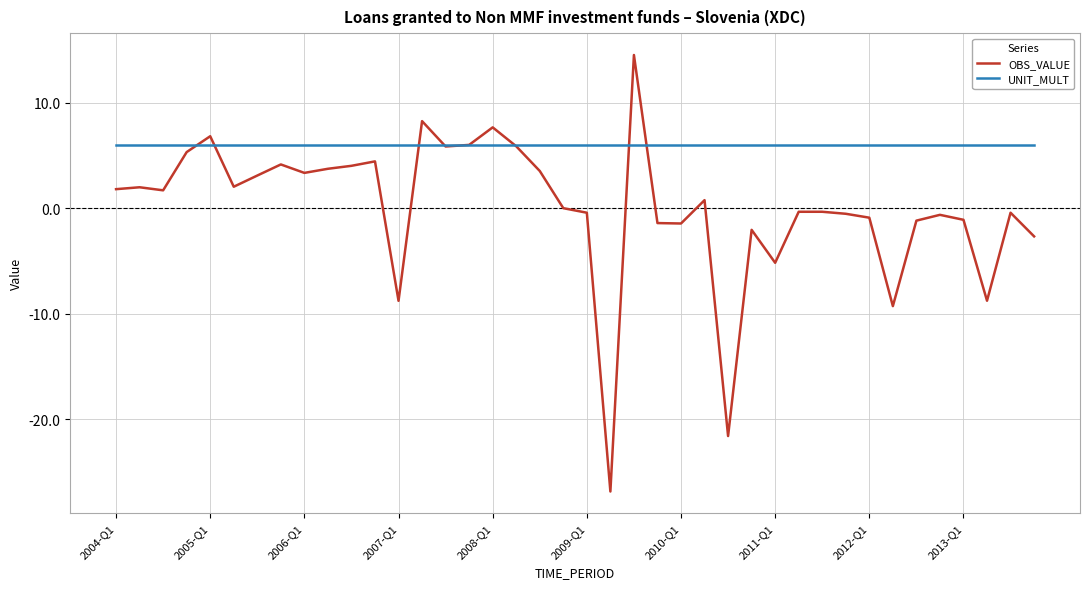

List the series in order of their overall mean, highest first.

UNIT_MULT, OBS_VALUE